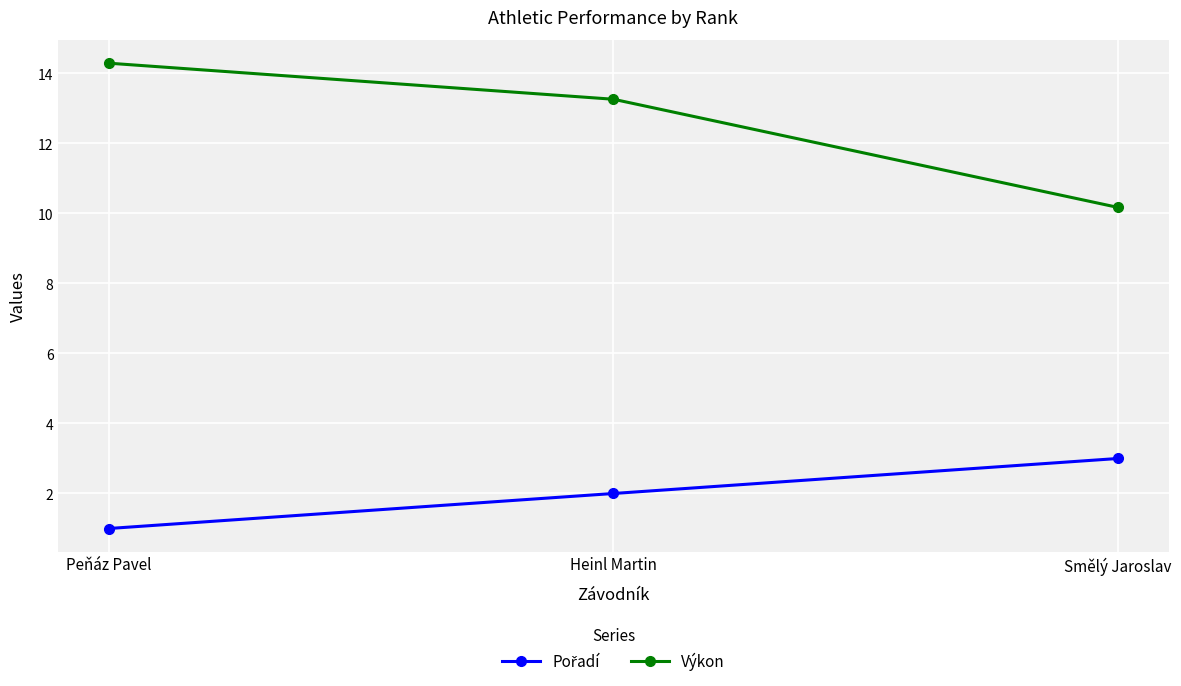

What is the approximate value of Výkon at Smělý Jaroslav?

10.2